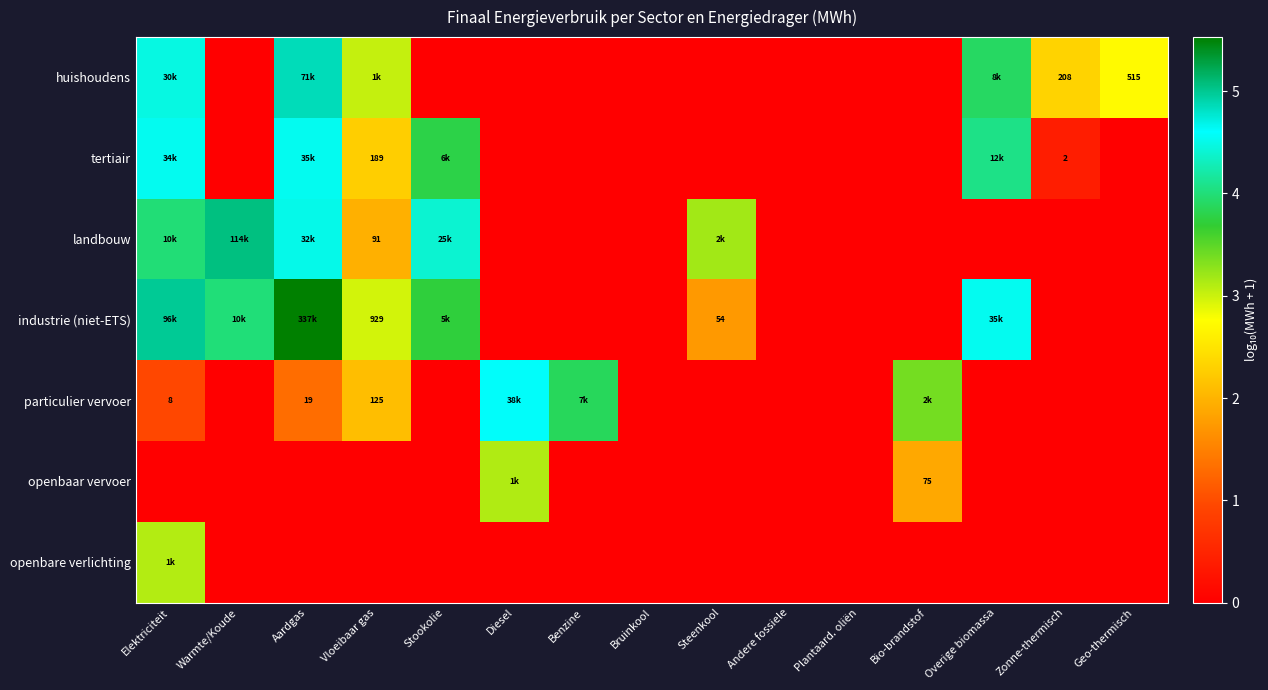

Between Stookolie and Plantaard. oliën, which series saw the biggest shift?

landbouw